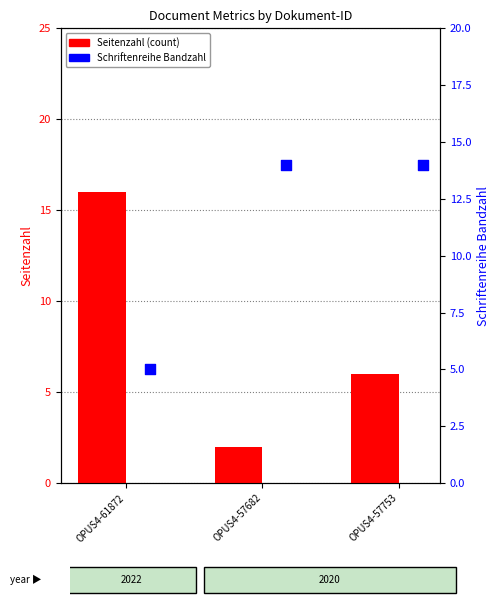

Which series has the largest total across all categories?

Schriftenreihe Bandzahl